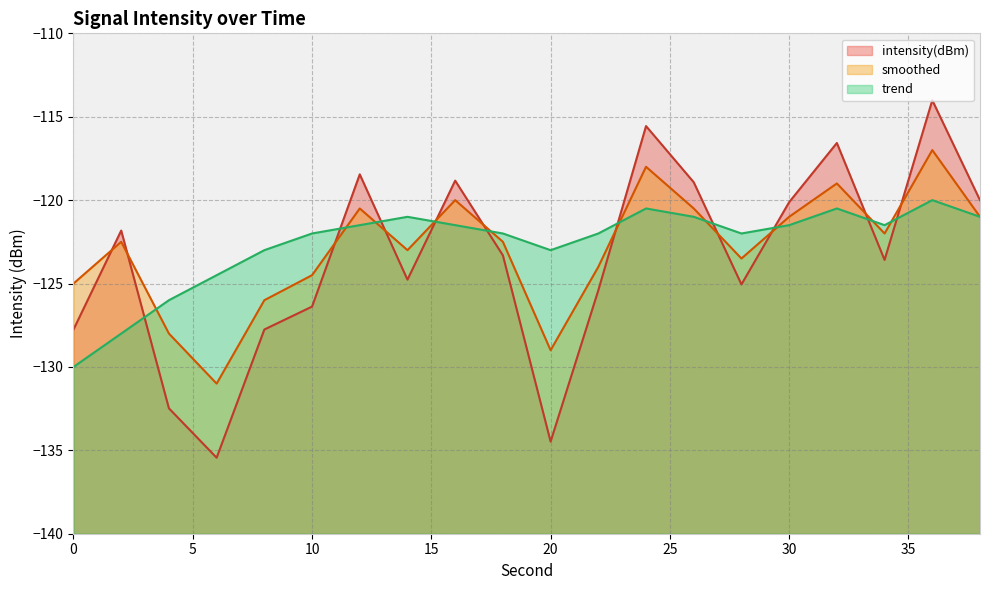

How many lines are shown in the chart?

3